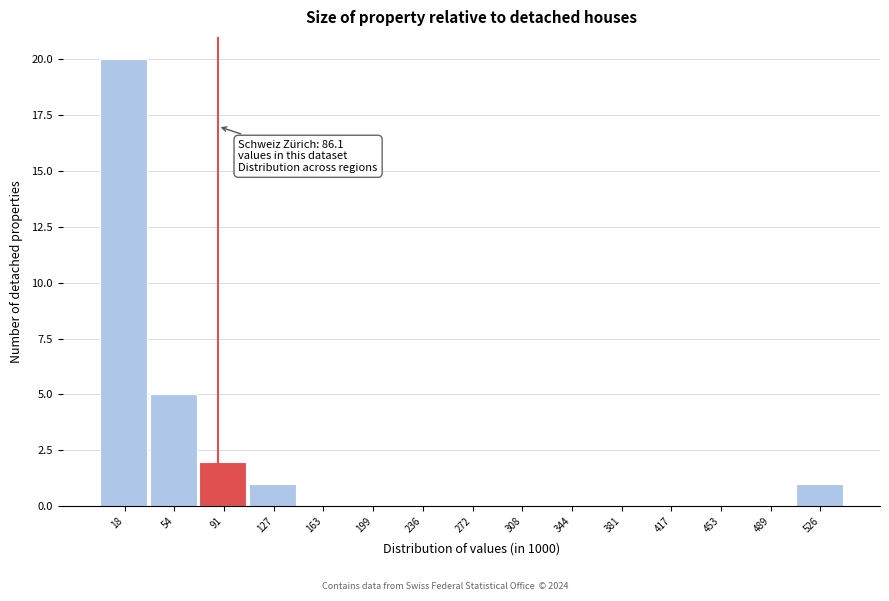

Which range on the x-axis has the tallest bar?

0 to 35